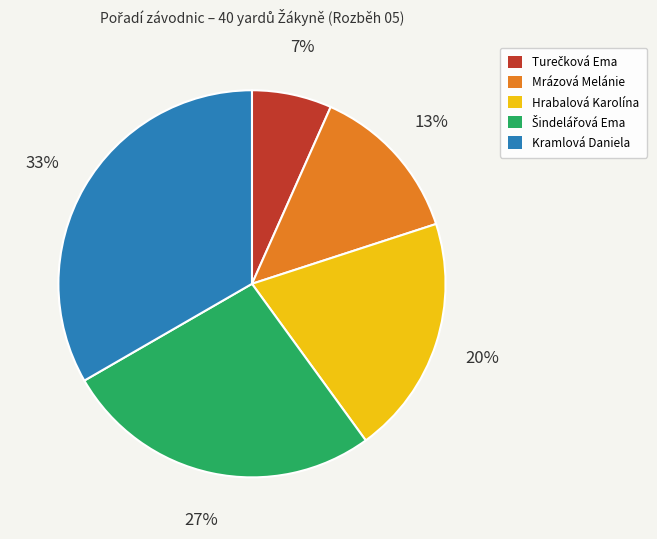

How many slices are in this pie chart?

5